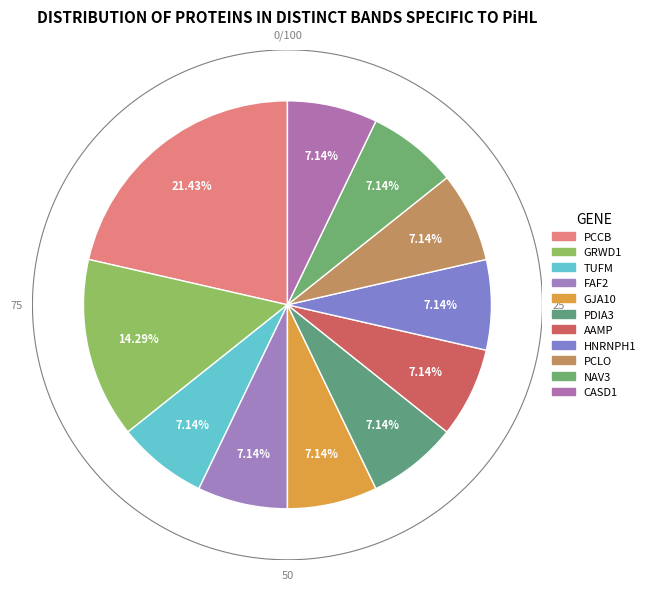

To the nearest percent, what portion does PDIA3 represent?

7%